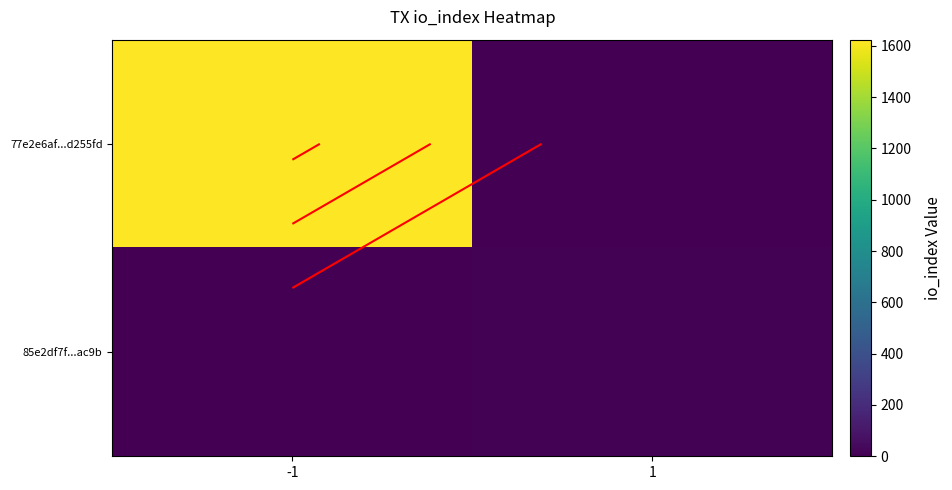

At which category does the chart reach its peak across all series?

-1